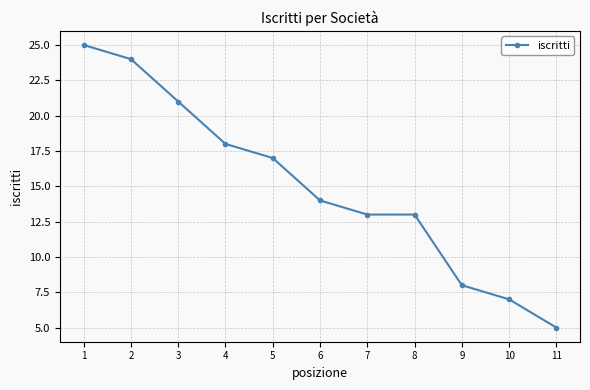

Reading right to left, extract all data points from this chart.

11=5	10=7	9=8	8=13	7=13	6=14	5=17	4=18	3=21	2=24	1=25